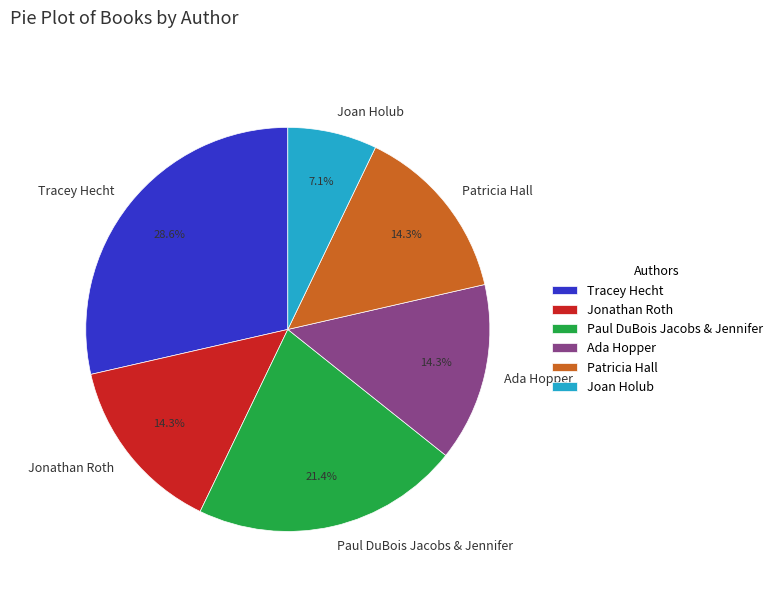

To the nearest percent, what percentage of the pie is Patricia Hall?

14%